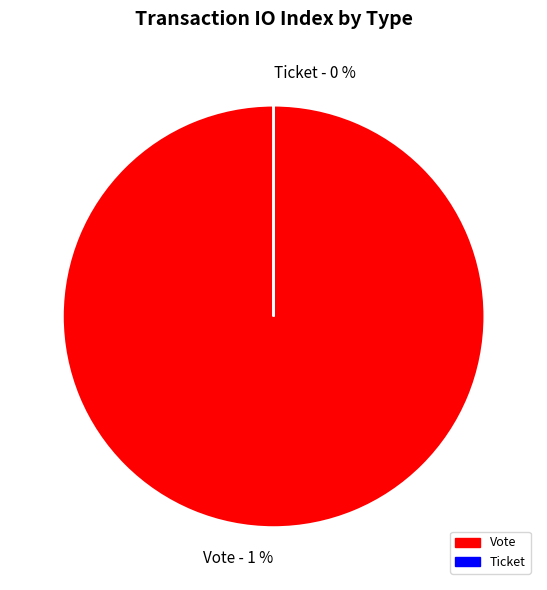

To the nearest percent, what percentage of the pie is Vote?

100%